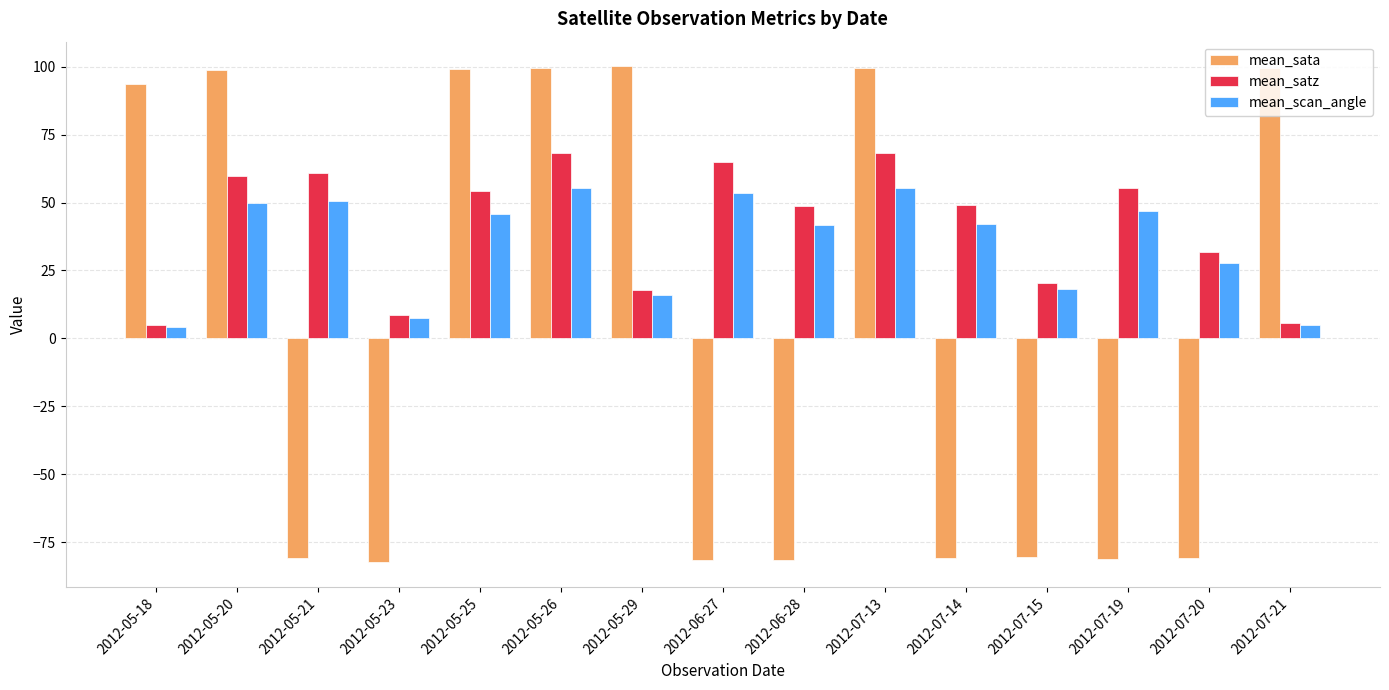

At which label does mean_satz first exceed 49?

2012-05-20